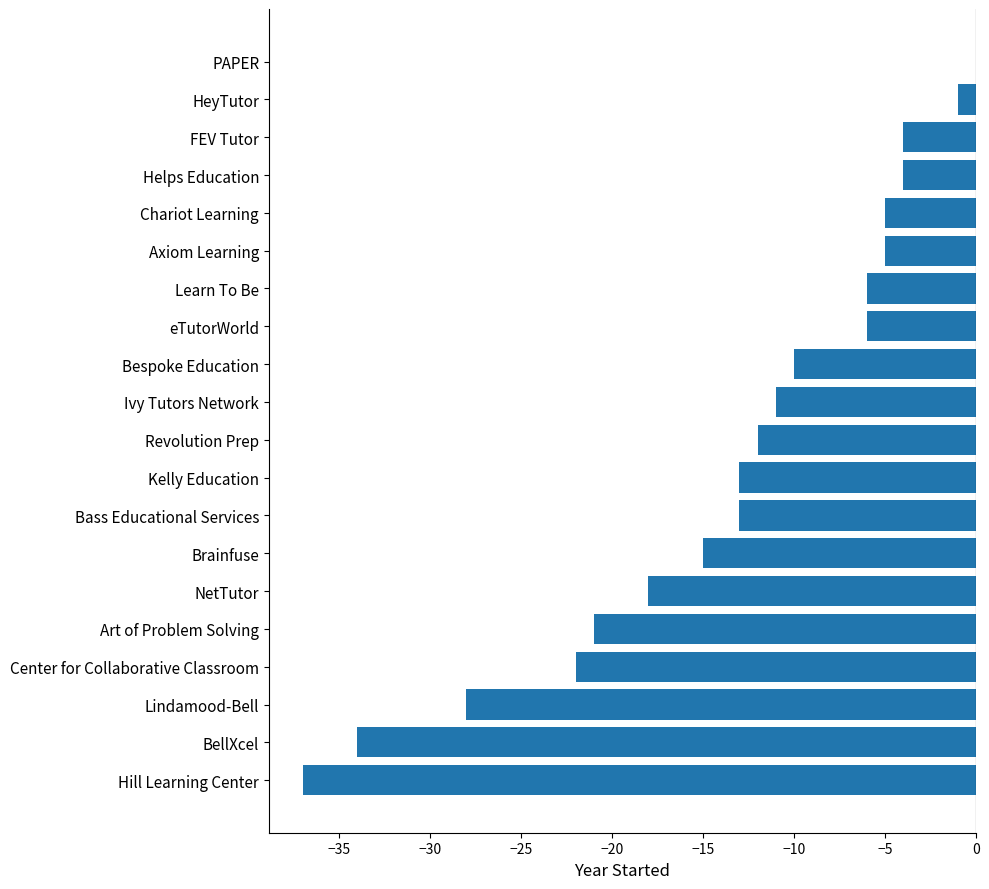

What is the change in value from Center for Collaborative Classroom to Kelly Education?

+9